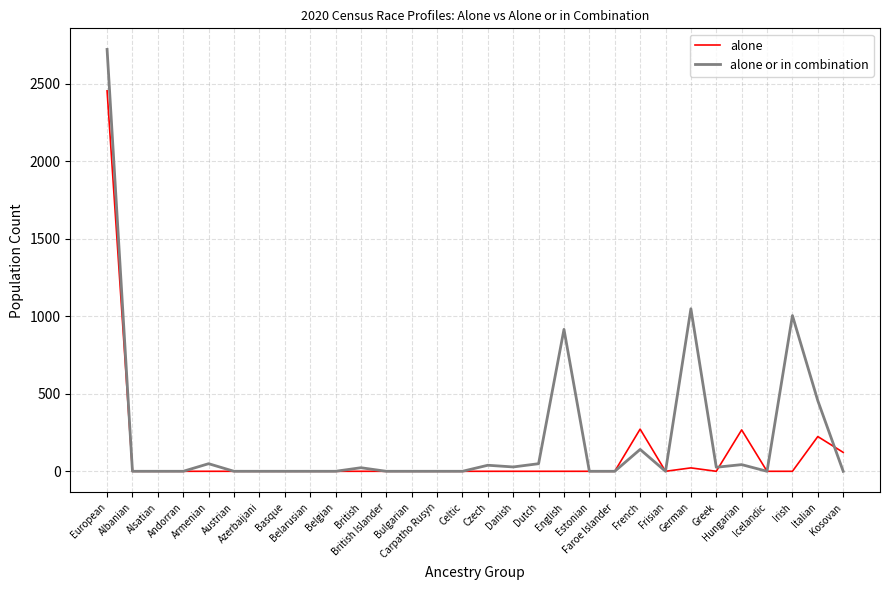

Which series has the largest total across all categories?

alone or in combination